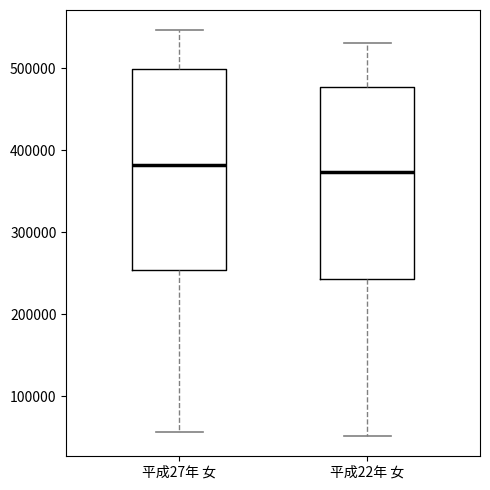

Reading left to right, read every box against the y-axis: the position of its median line, the range the box covers, and the ends of its whiskers. The values are not printed on the chart, so give them approximately, as read against the axis.

平成27年 女: median 380000, box 250000 to 500000, whiskers 60000 to 550000
平成22年 女: median 370000, box 240000 to 480000, whiskers 50000 to 530000